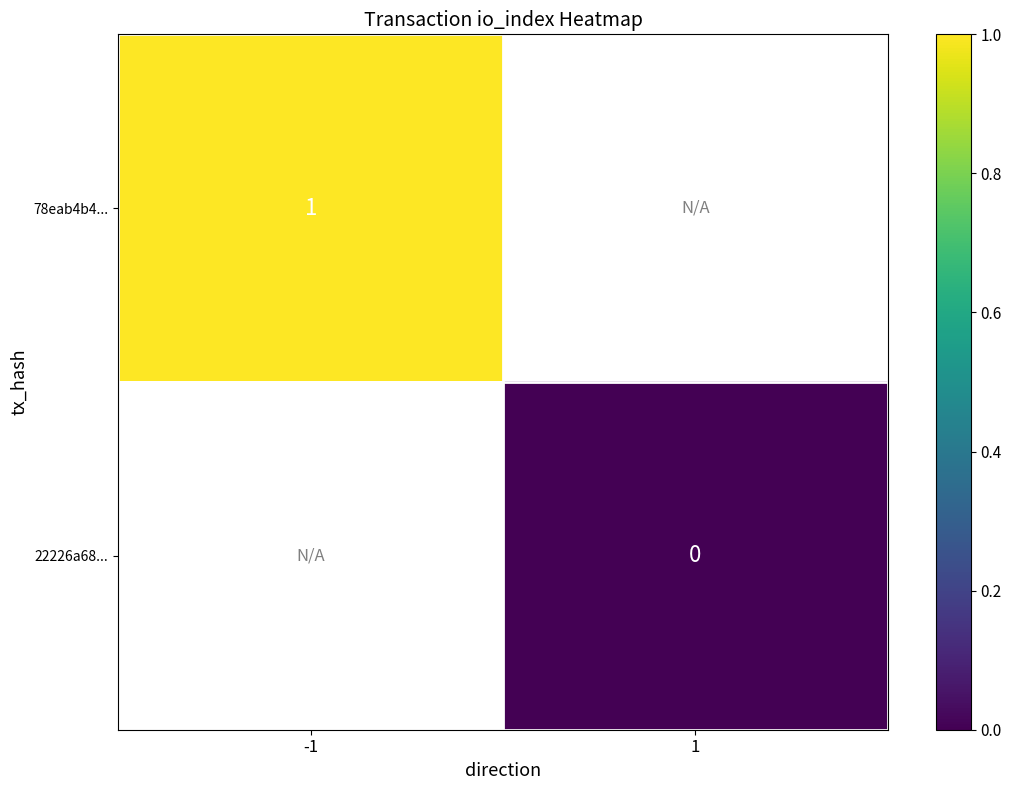

Is the value of 78eab4b4... at -1 greater than the value of 22226a68... at 1?

Yes